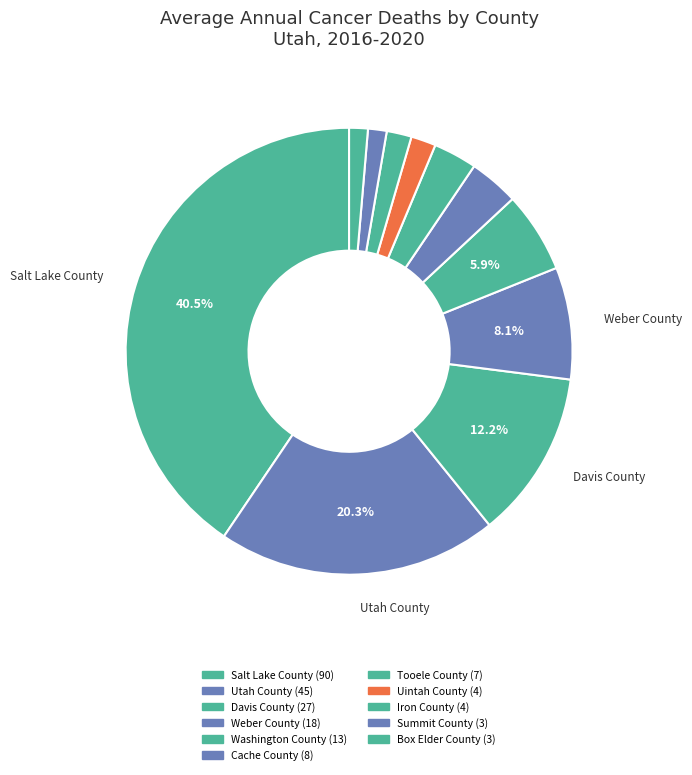

The Summit County slice represents 11% of the pie. True or false?

False